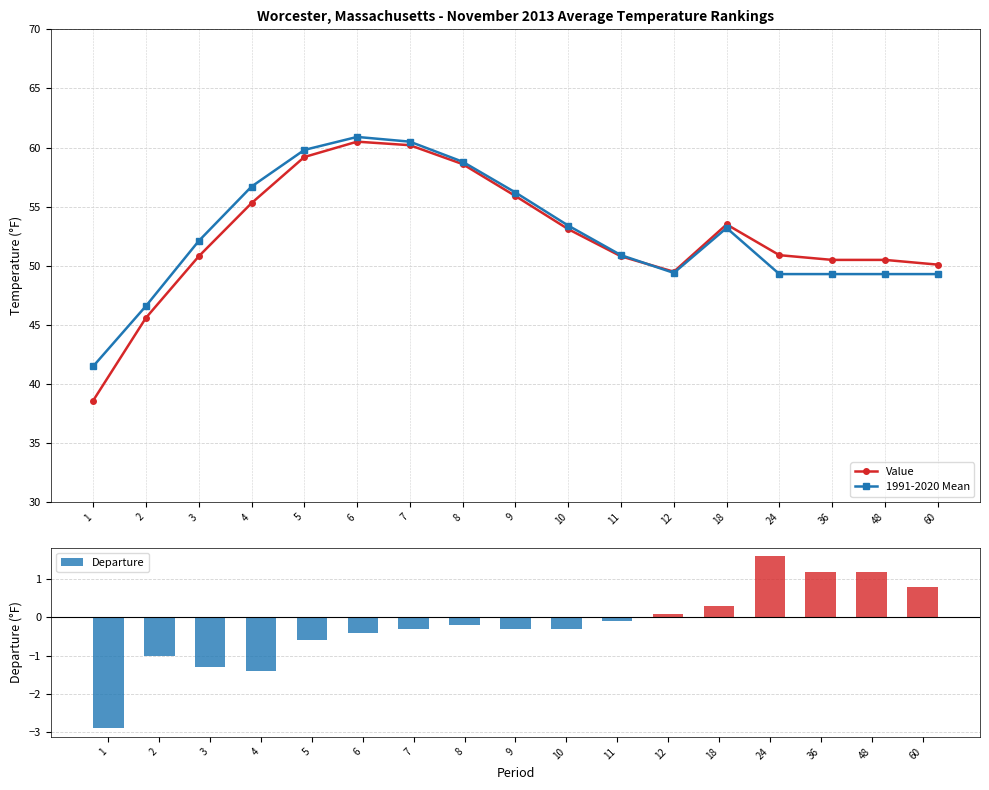

What is the value of the Departure bar at the 4th from the left?

-1.4